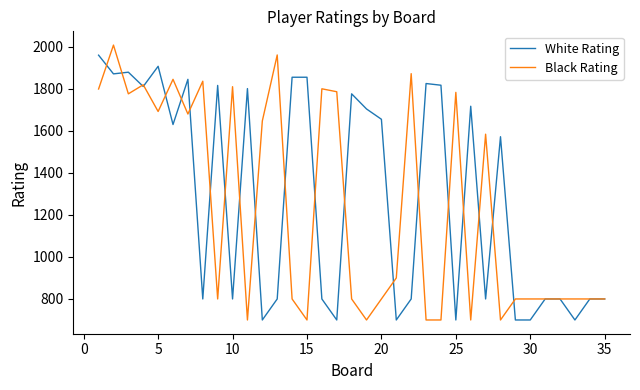

What is the minimum value for Black Rating?

700